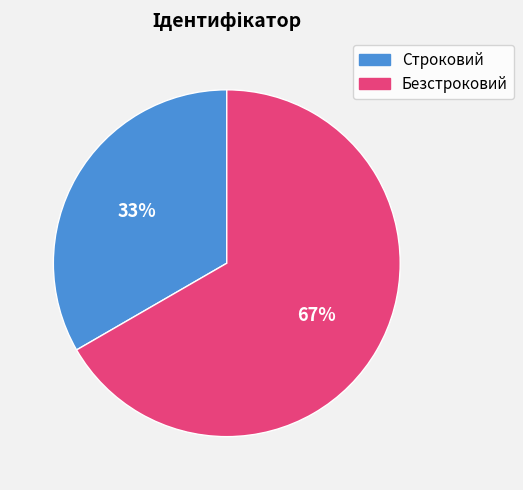

To the nearest percent, what percentage of the pie is Безстроковий?

67%